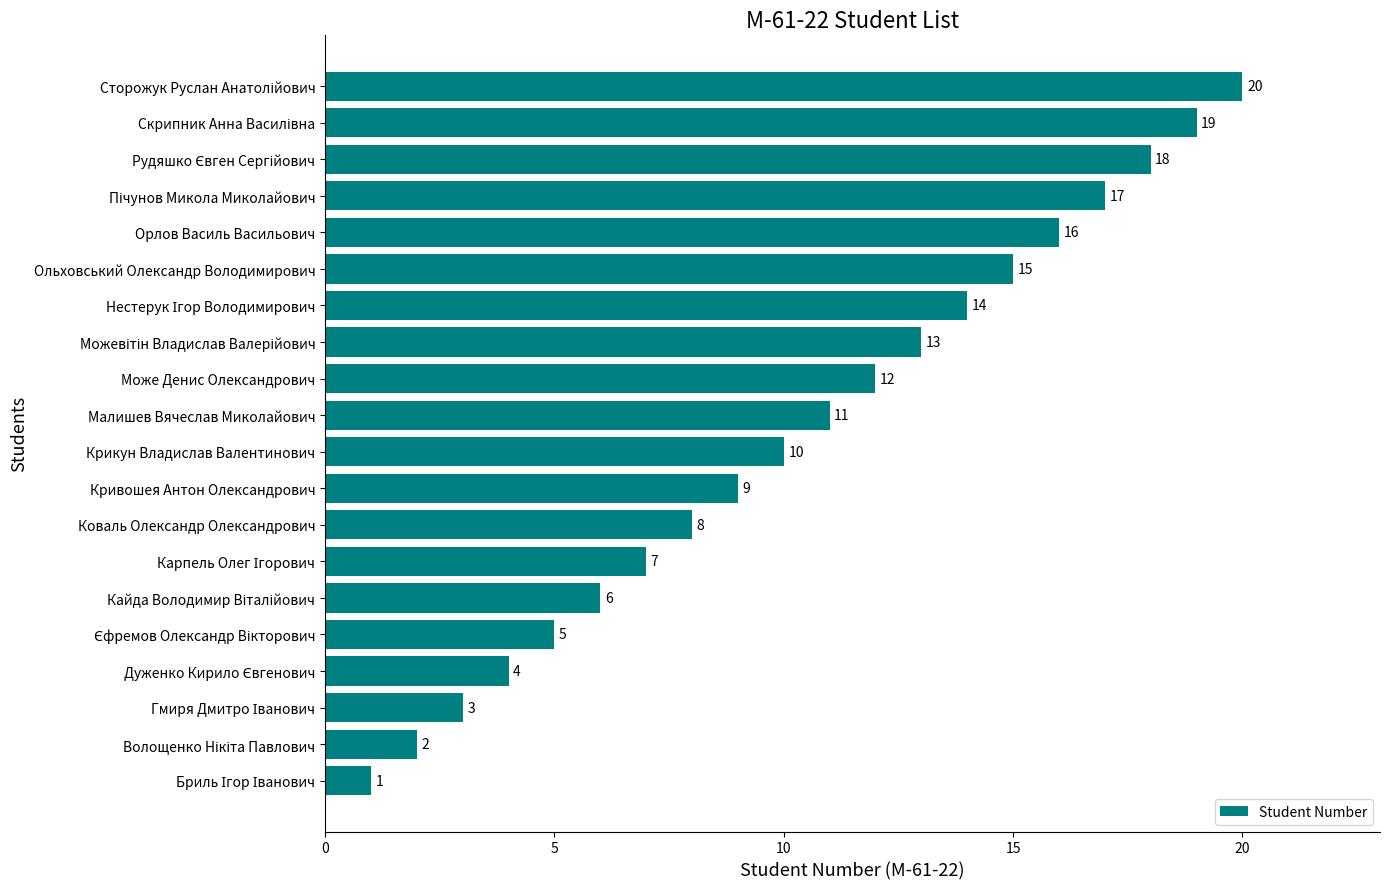

What is the maximum value shown in the chart?

20